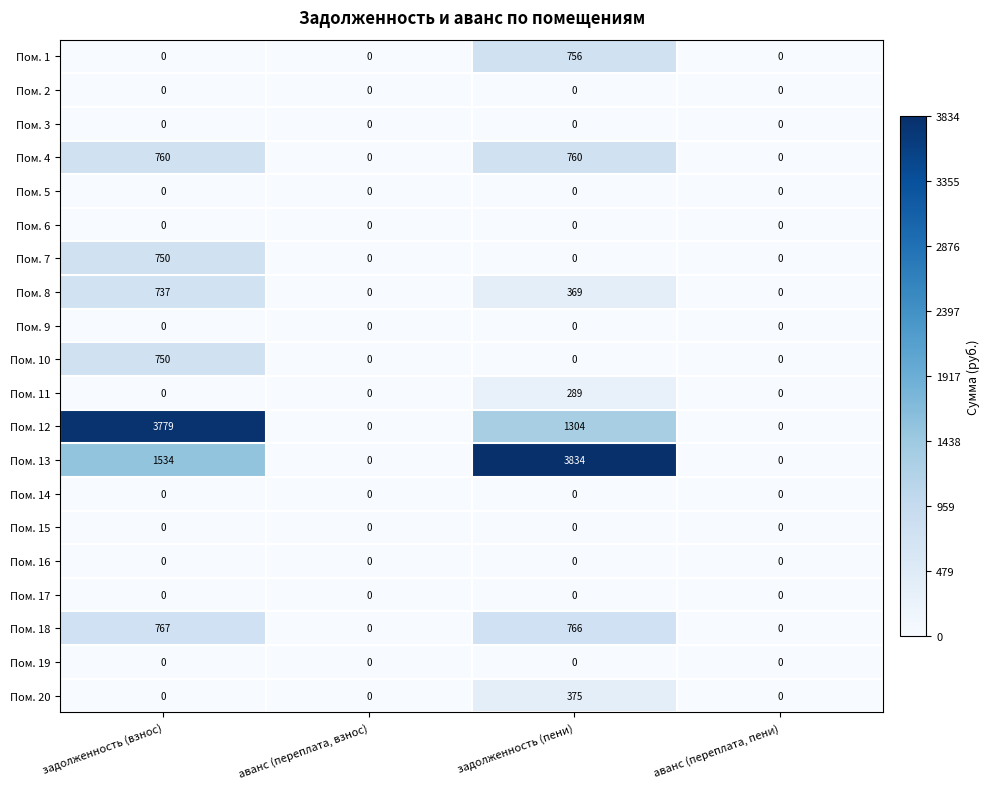

Which series has the largest total across all categories?

Пом. 13